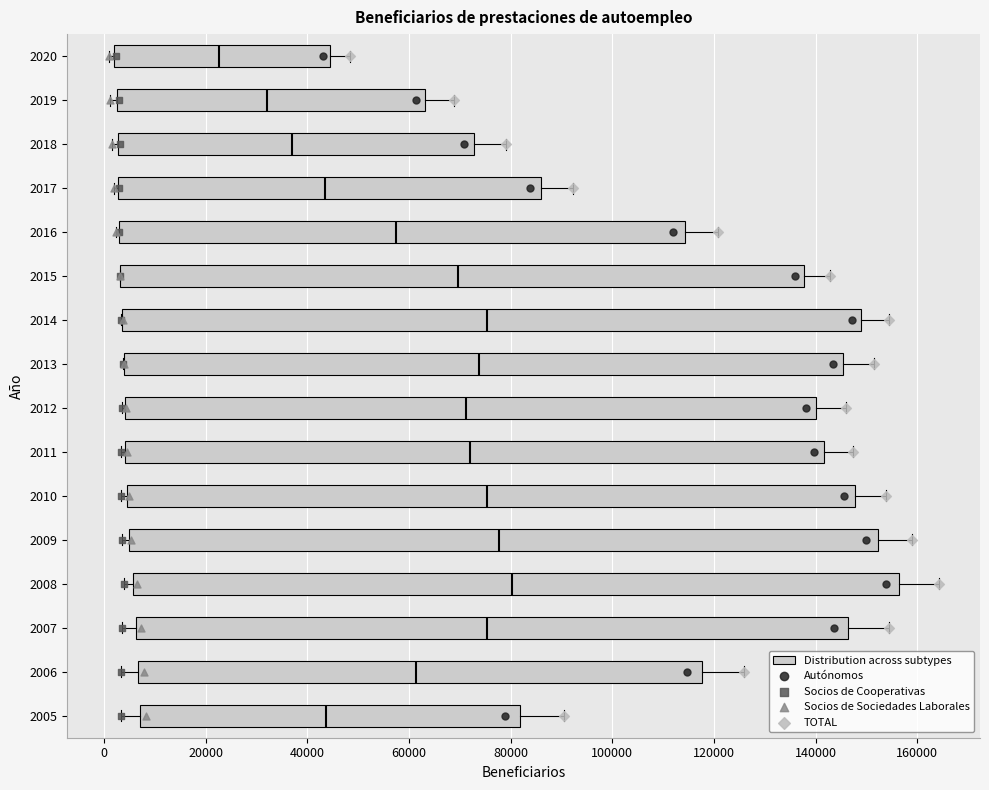

Which box is the widest, from its left edge to its right edge?

2008